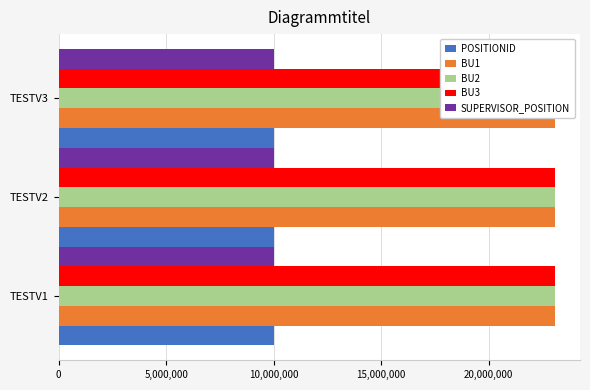

At TESTV2, list the series in order from largest to smallest.

BU2, BU3, BU1, POSITIONID, SUPERVISOR_POSITION